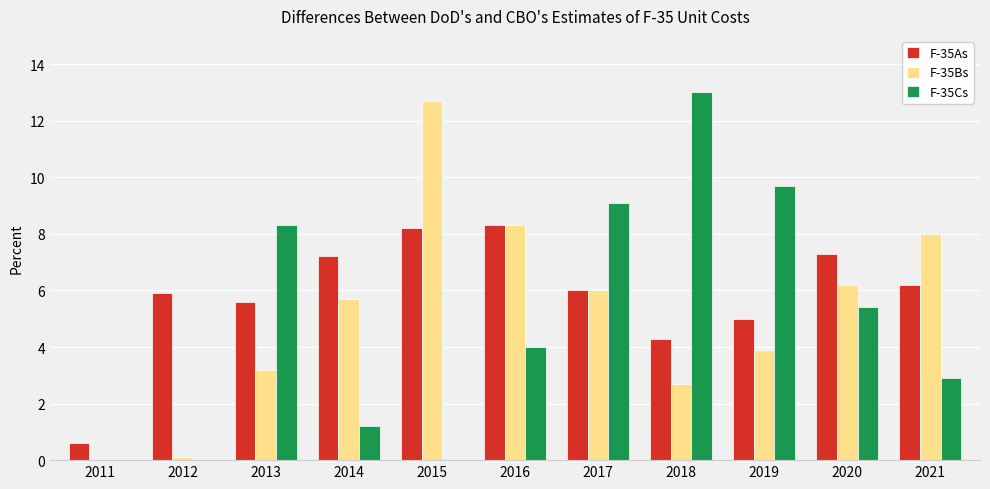

Which series changed the most between 2015 and 2021?

F-35Bs